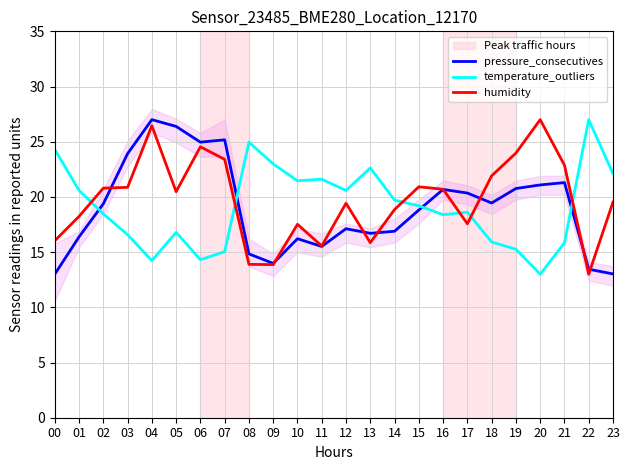

At which label does pressure_consecutives first exceed 19?

02